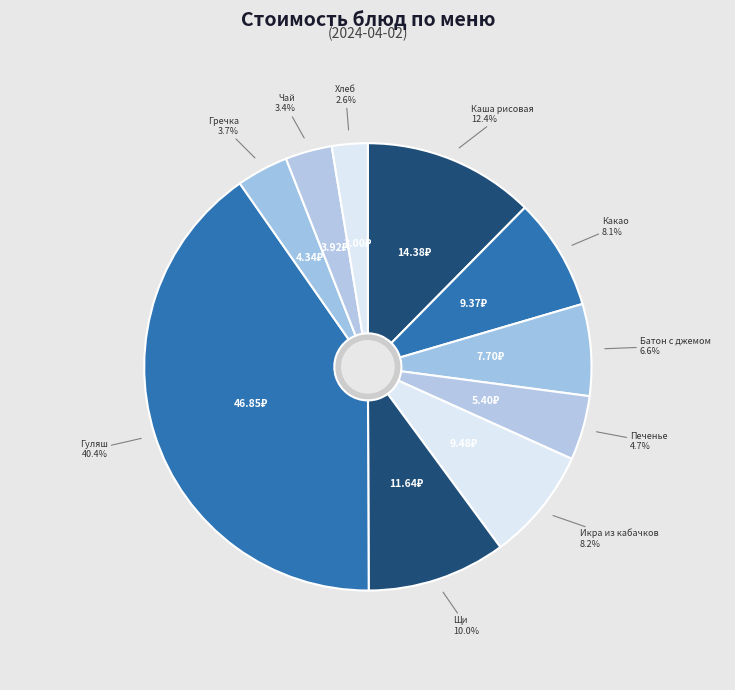

Which has a higher value, Щи из свежей капусты с картофелем на м/б or Икра из кабачков т/о?

Щи из свежей капусты с картофелем на м/б